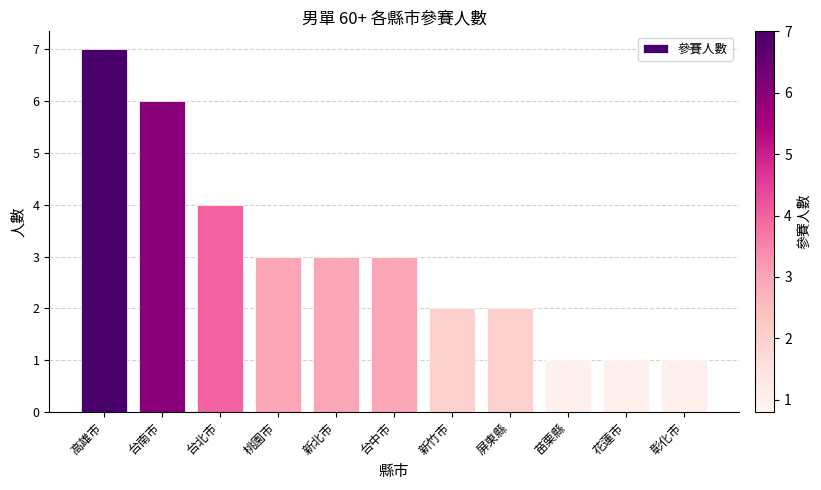

Is it true that the value at 新北市 is 3?

True